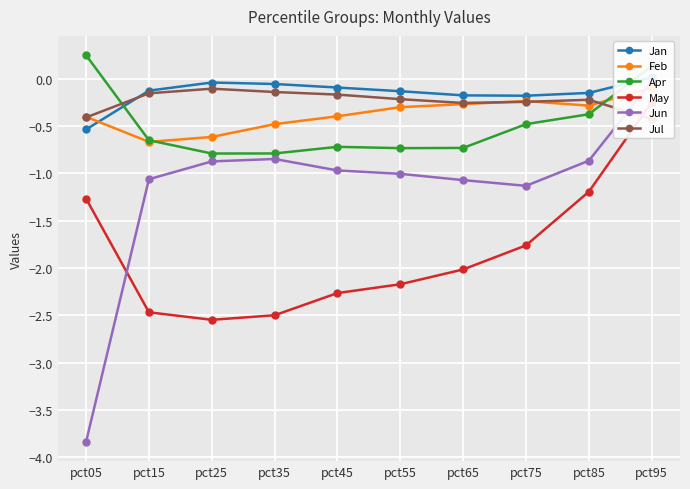

The May series shows -1.0 at pct15. True or false?

False